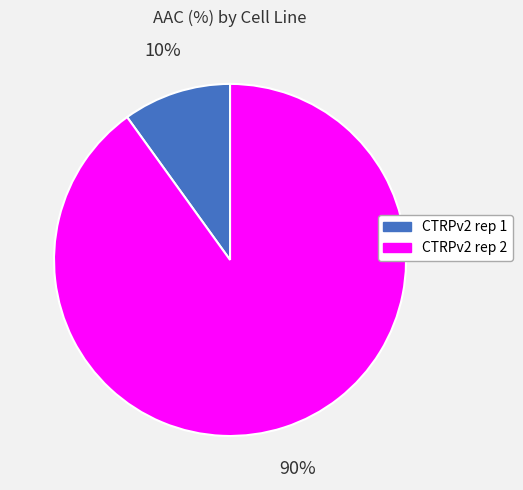

Is it true that CTRPv2 rep 1 is 10% of the pie?

True